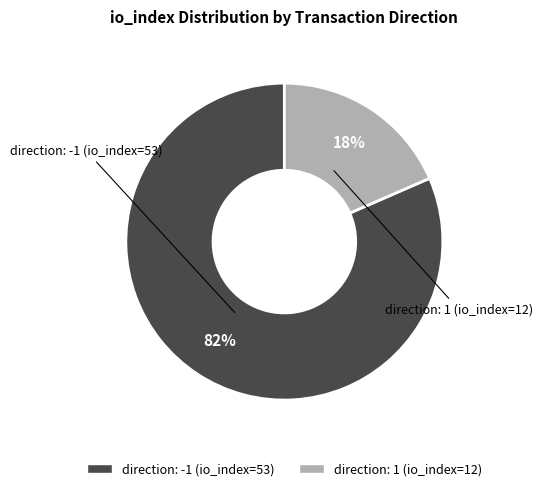

Does direction: 1 (io_index=12) account for over 50% of the chart?

No